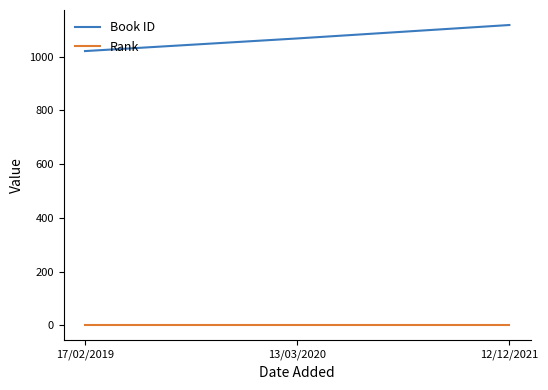

What is the minimum value shown in the chart?

1